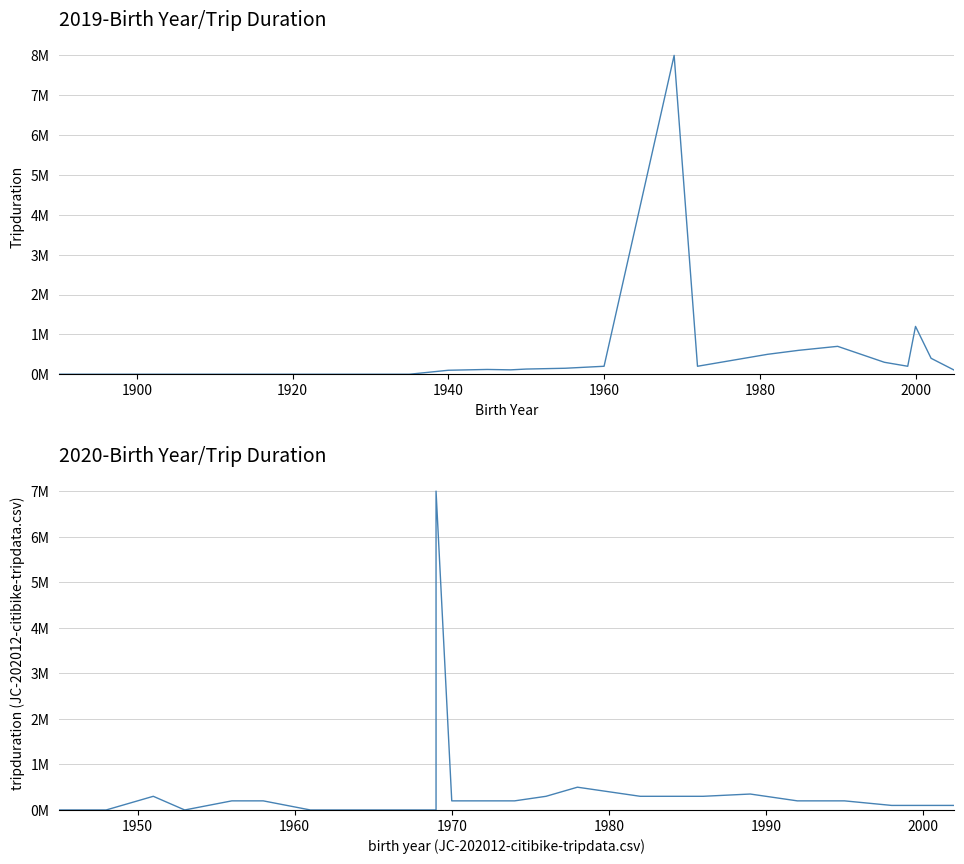

How many intersections are there between Tripduration 2019 and Tripduration 2020?

1